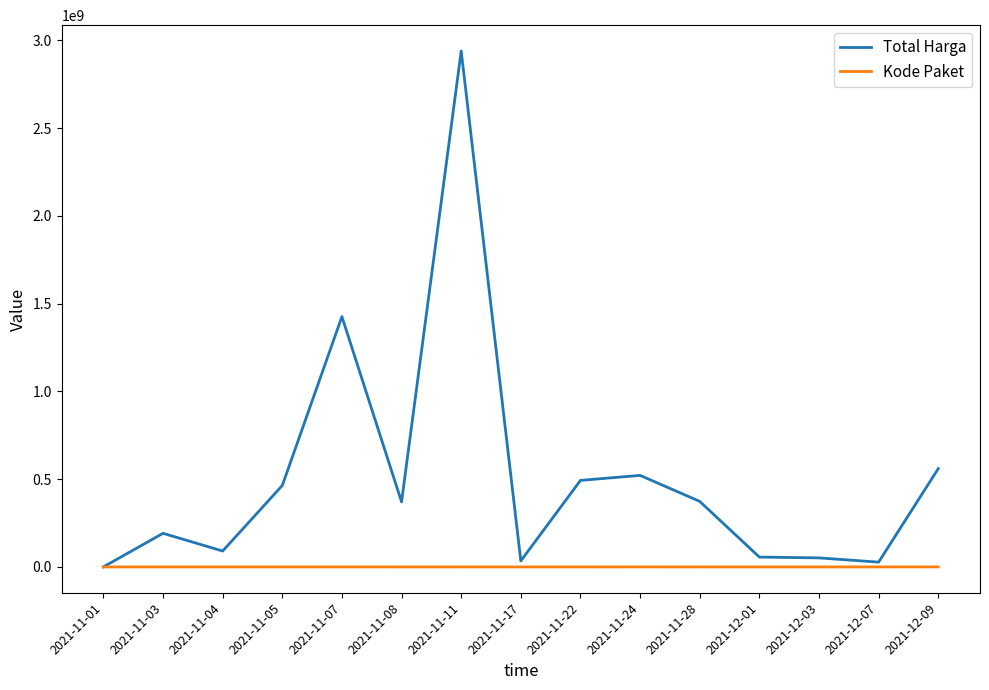

Rank the series at 2021-11-28 from lowest to highest value.

Kode Paket, Total Harga